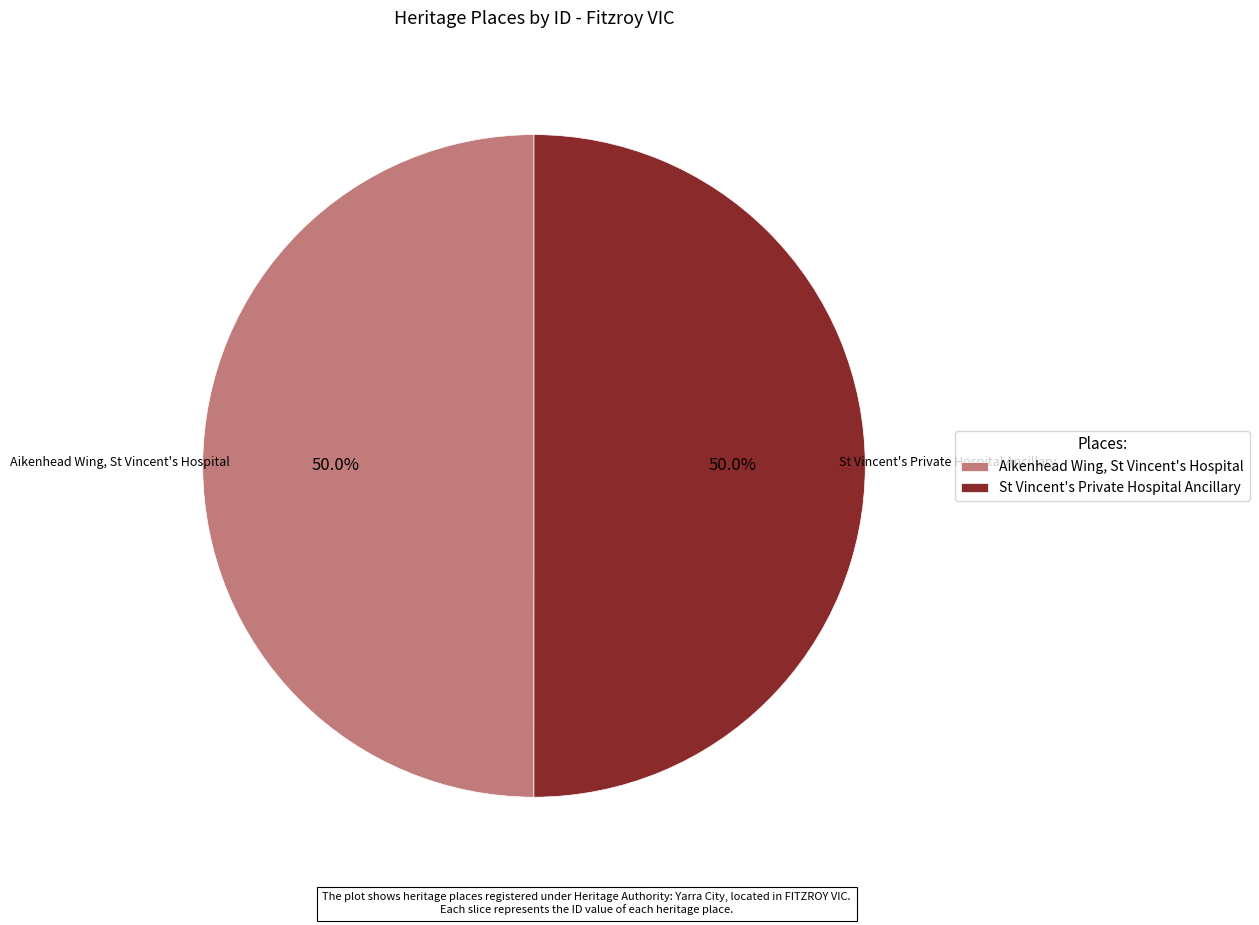

The St Vincent's Private Hospital Ancillary slice represents 50% of the pie. True or false?

True